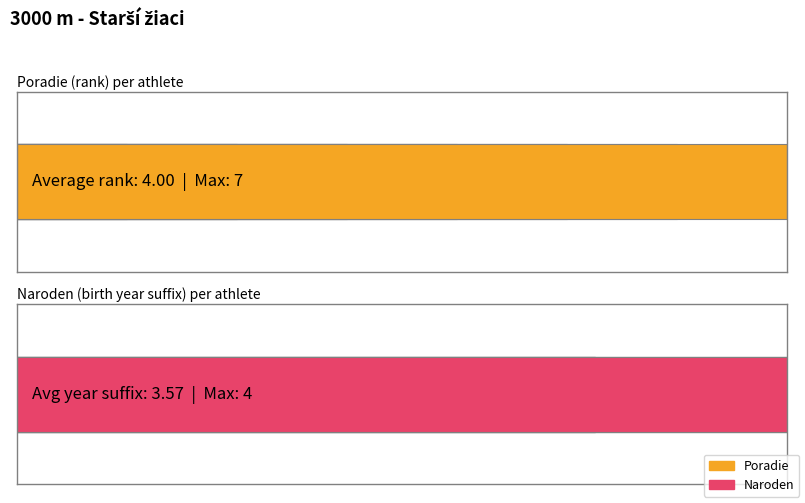

Rank the categories by Poradie value from lowest to highest.

Hiadlovský Tadeáš, Zubák Adam, Poracký Libor, Mihalička Alex, Krahulec Tomáš, Emanuel Radovan, Sauer Timur